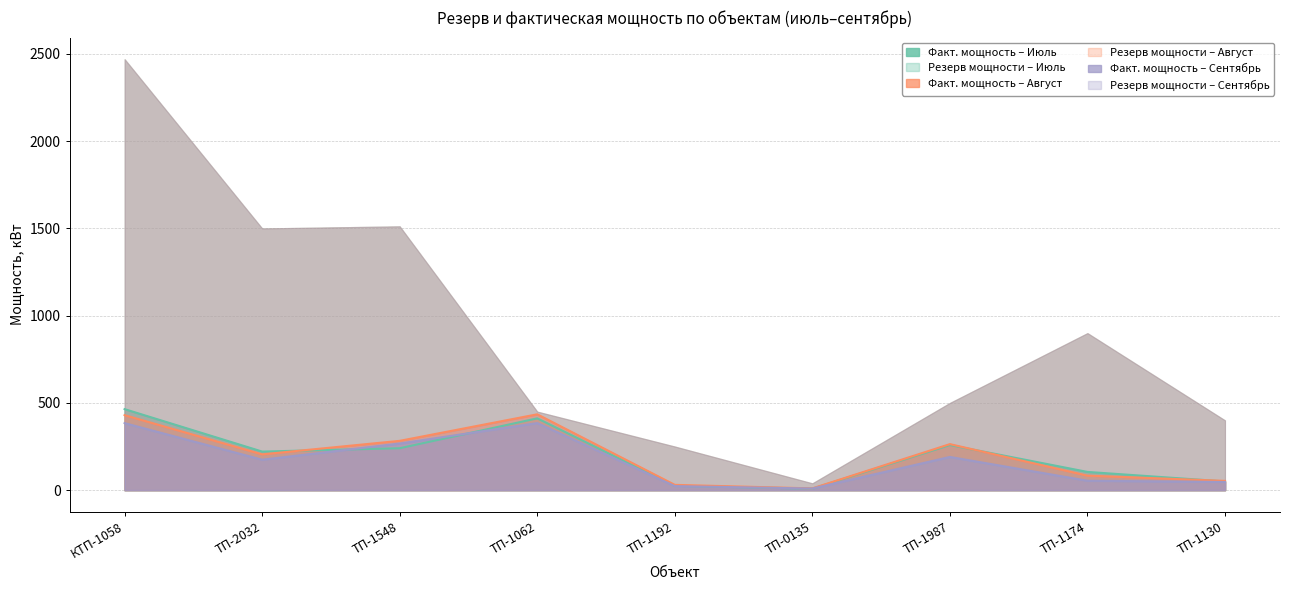

At which label does Факт. мощность Сентябрь first exceed 174?

КТП-1058